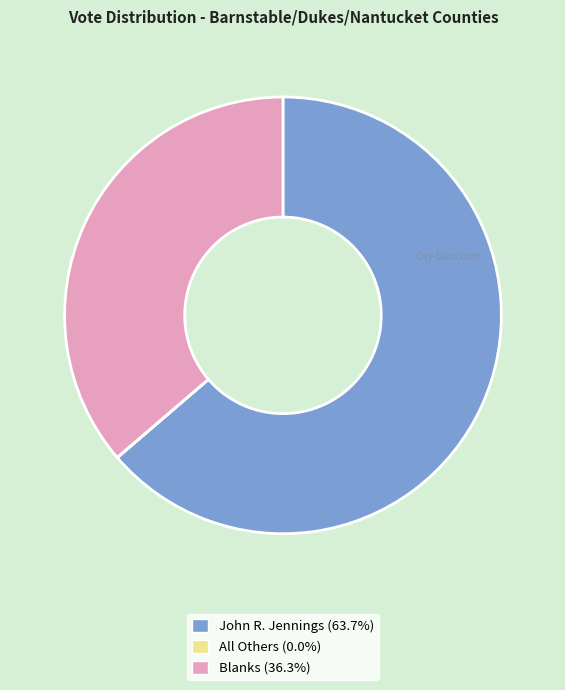

Does any single category account for the majority?

Yes